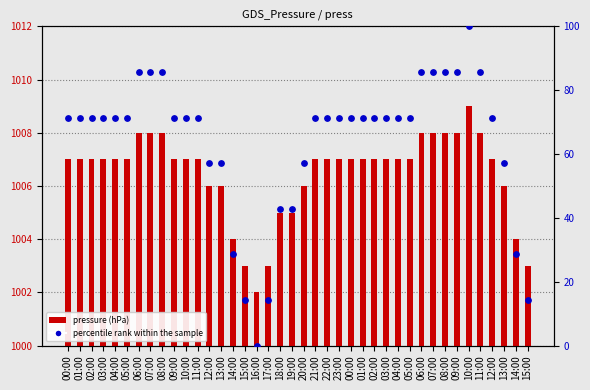

Which series reaches the maximum Y coordinate?

pressure (hPa)